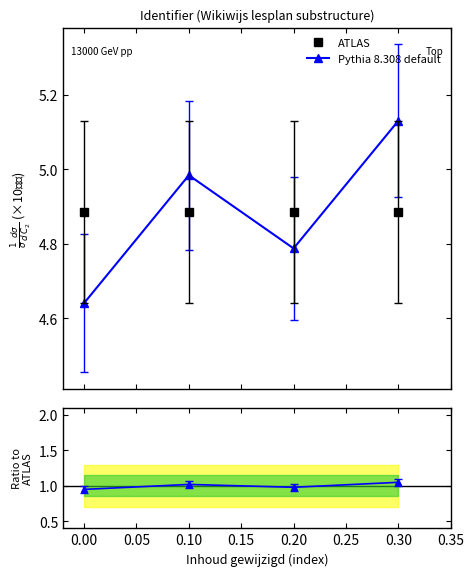

How many lines are shown in the chart?

3